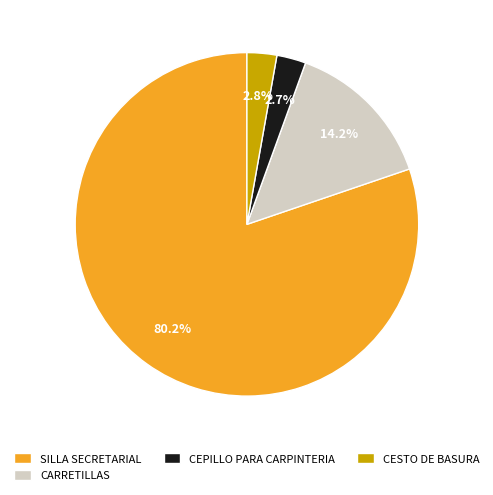

The SILLA SECRETARIAL slice represents 44% of the pie. True or false?

False